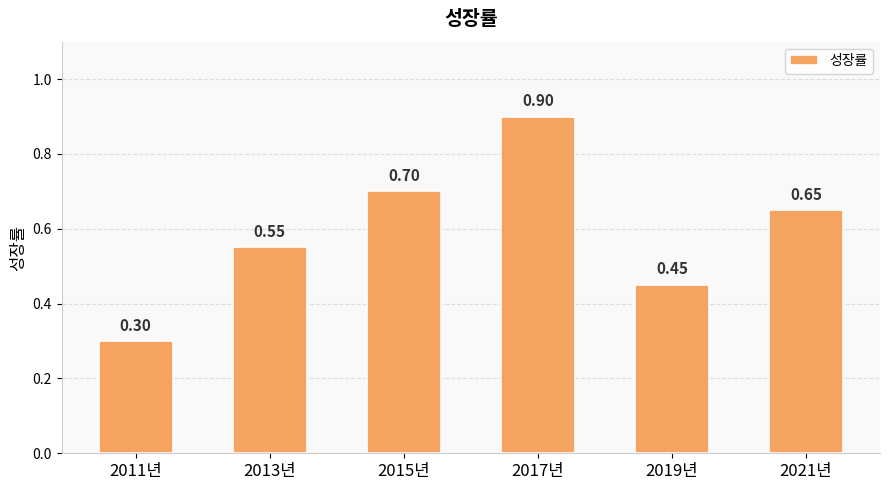

Which has a higher value, 2015년 or 2013년?

2015년